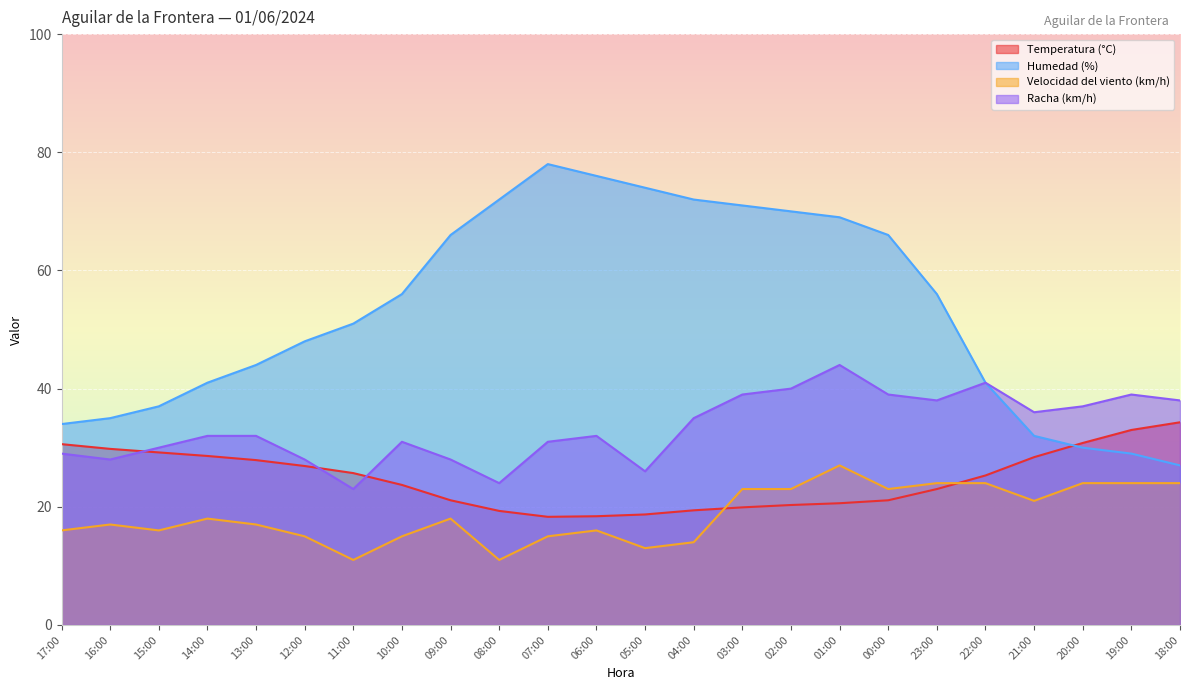

Does the chart display data point markers on the line(s)?

No